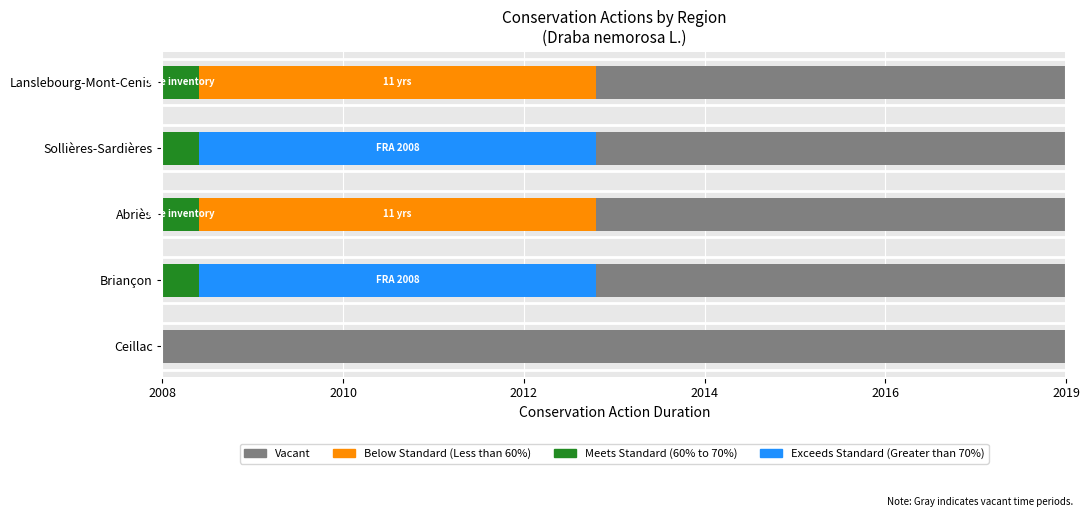

What is the average value of the Below Standard (Less than 60%) series?

4